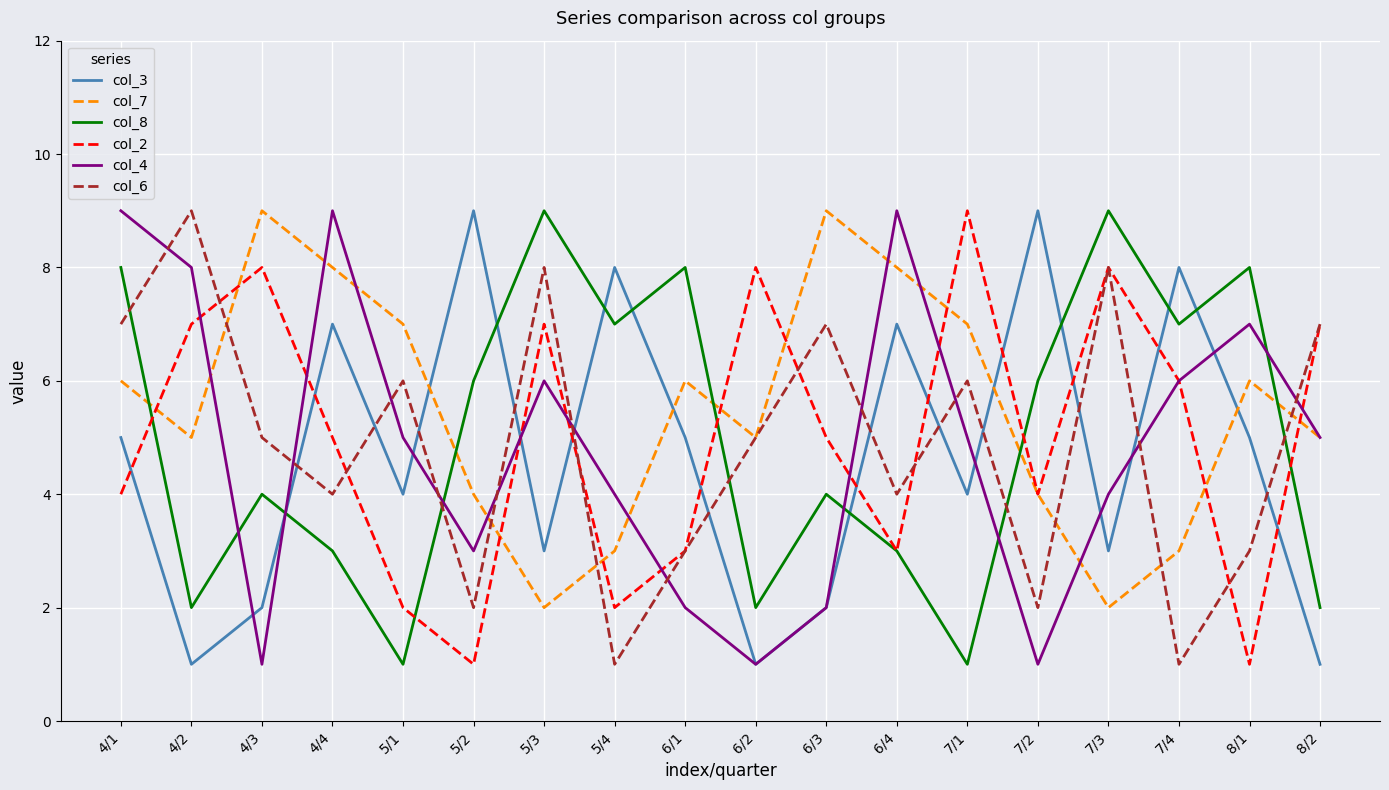

Reading left to right, what are all the values shown in this chart?

col_3: 5	1	2	7	4	9	3	8	5	1	2	7	4	9	3	8	5	1
col_7: 6	5	9	8	7	4	2	3	6	5	9	8	7	4	2	3	6	5
col_8: 8	2	4	3	1	6	9	7	8	2	4	3	1	6	9	7	8	2
col_2: 4	7	8	5	2	1	7	2	3	8	5	3	9	4	8	6	1	7
col_4: 9	8	1	9	5	3	6	4	2	1	2	9	5	1	4	6	7	5
col_6: 7	9	5	4	6	2	8	1	3	5	7	4	6	2	8	1	3	7